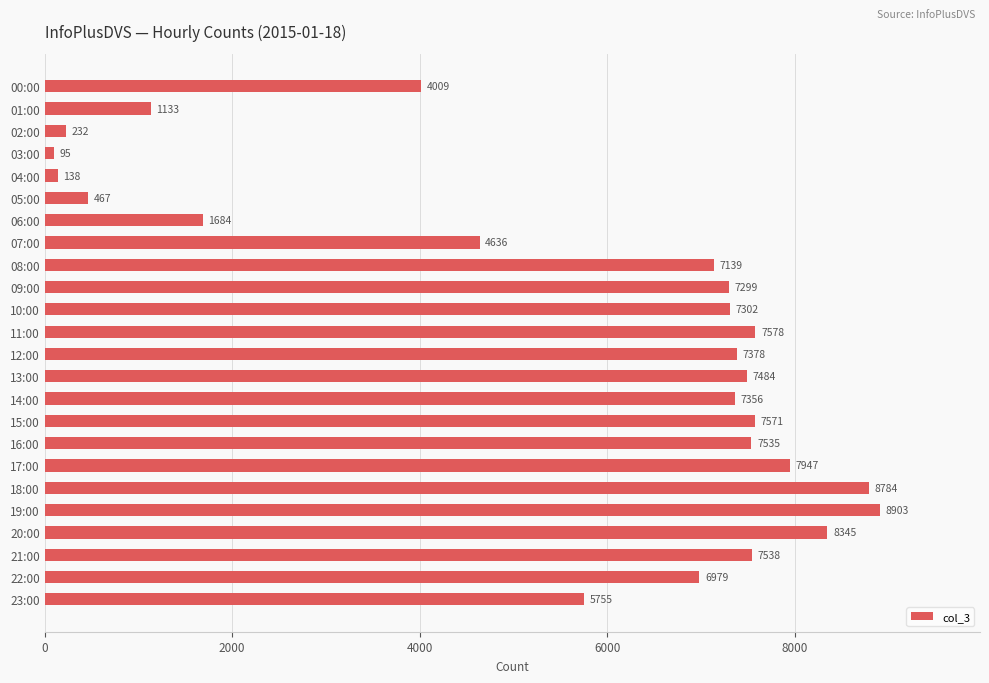

Reading top to bottom, list all the values displayed in this chart.

4009	1133	232	95	138	467	1684	4636	7139	7299	7302	7578	7378	7484	7356	7571	7535	7947	8784	8903	8345	7538	6979	5755